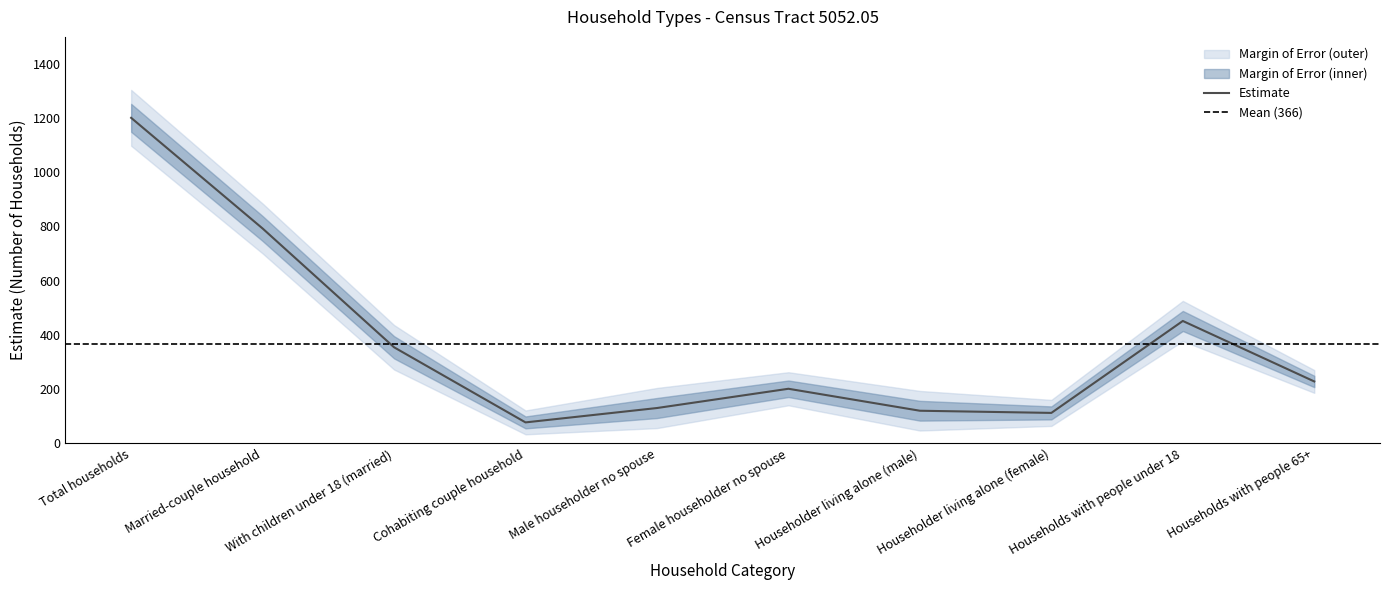

What is the change in value from Married-couple household to Households with people 65+?

-564